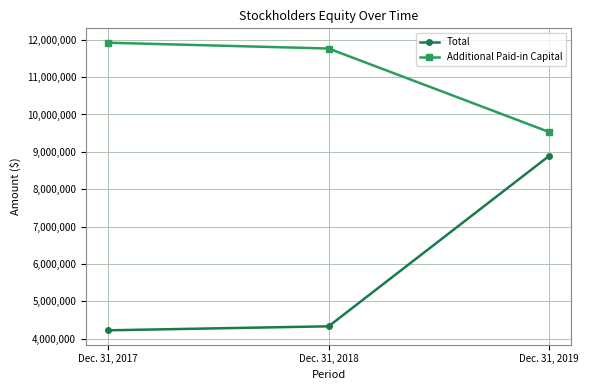

List the labels in order of Additional Paid-in Capital value, largest first.

Dec. 31, 2017, Dec. 31, 2018, Dec. 31, 2019